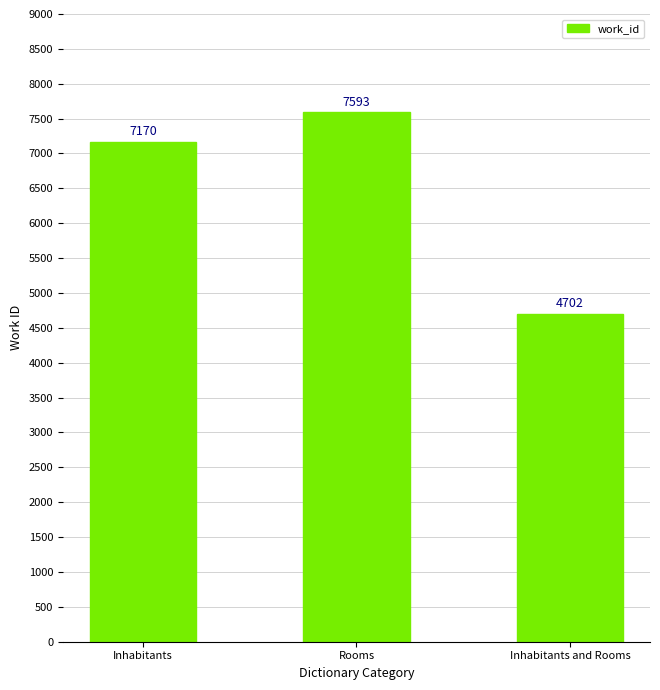

The value at Rooms is 10788. True or false?

False